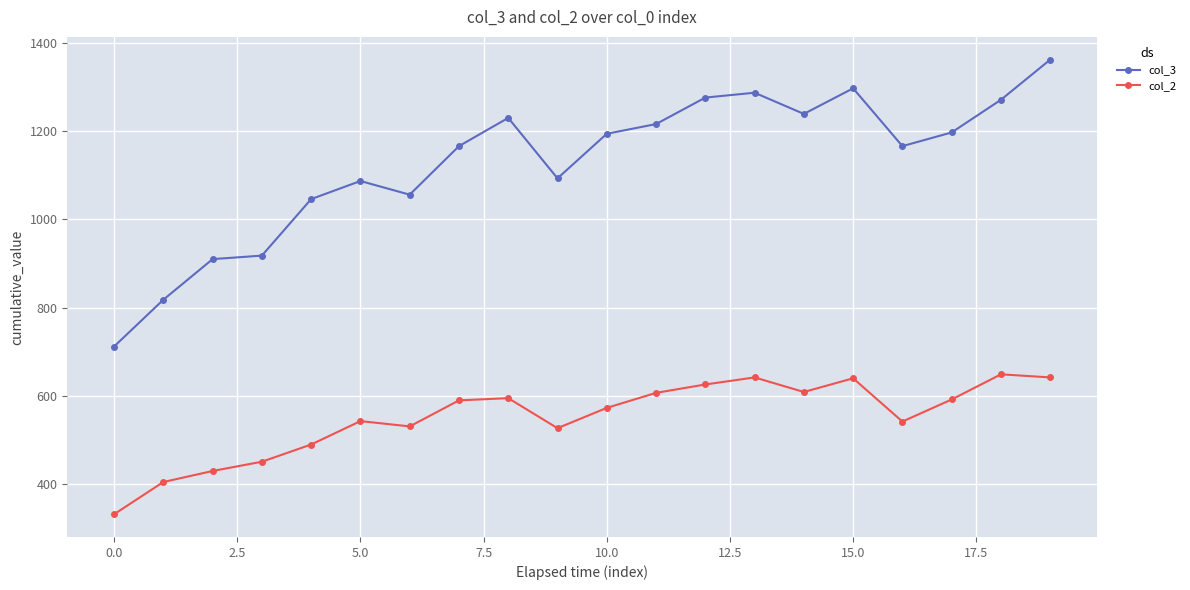

In col_3, how many points are lower than both neighbors (excluding endpoints)?

4